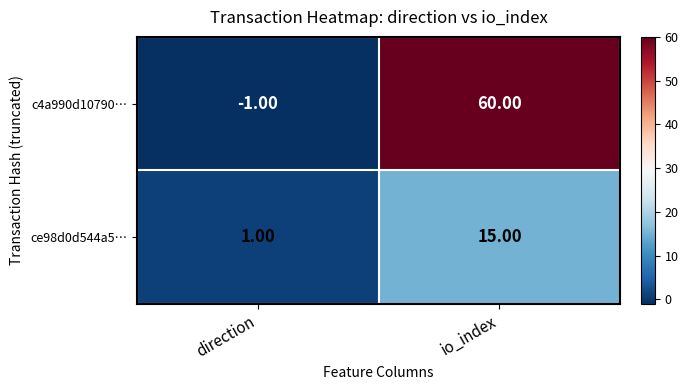

At which category does the chart reach its minimum across all series?

direction